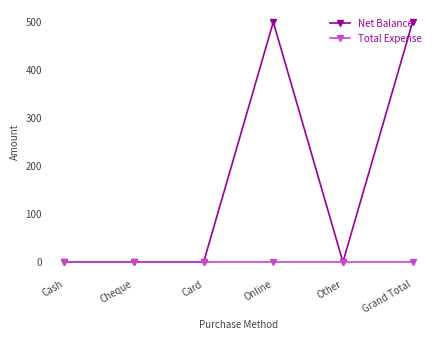

True or false: Net Balance has a value of 0 at Other.

True